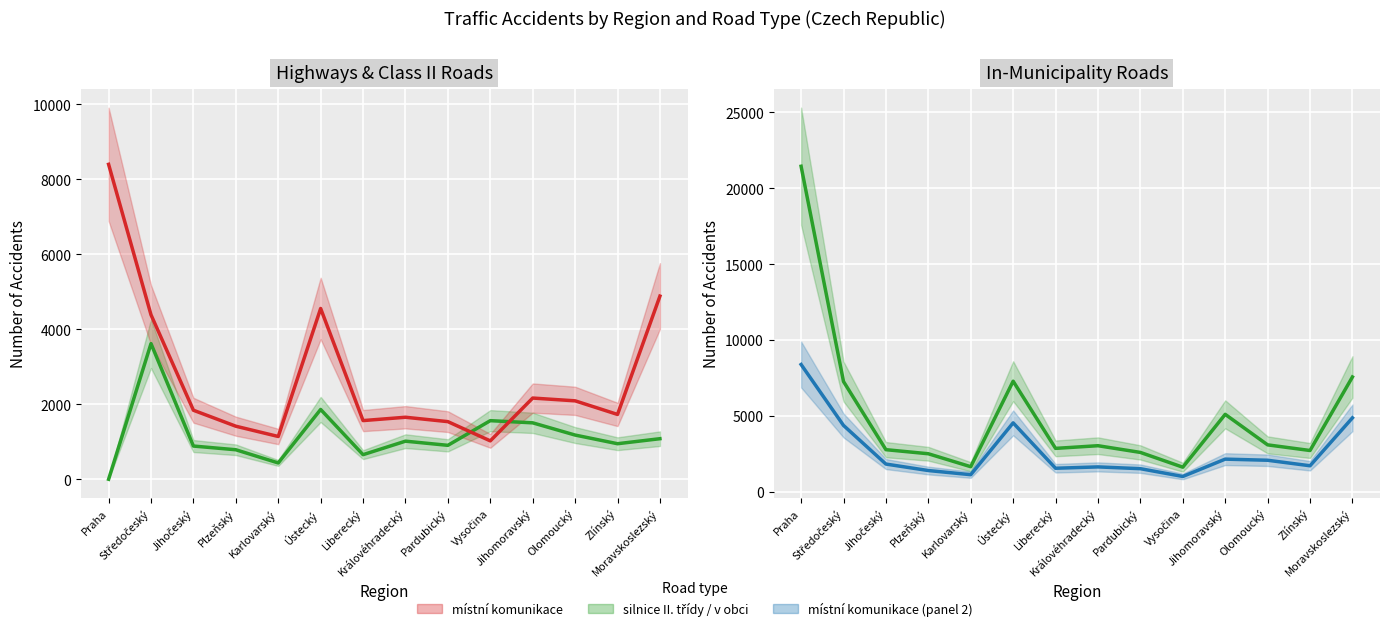

Reading right to left, what are all the values shown in this chart?

silnice II. třídy: 1082	948	1179	1505	1563	905	1016	656	1862	435	787	886	3618	0
místní komunikace: 4885	1729	2092	2166	1024	1537	1654	1565	4555	1141	1415	1841	4386	8400
v obci: 7578	2734	3106	5116	1635	2608	3050	2874	7300	1667	2520	2789	7279	21458